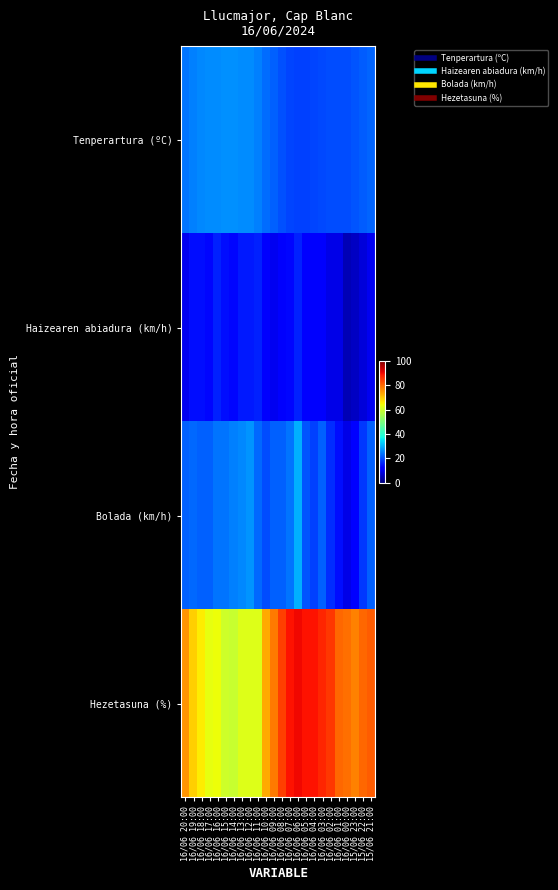

At which category does the chart reach its minimum across all series?

16/06 00:00